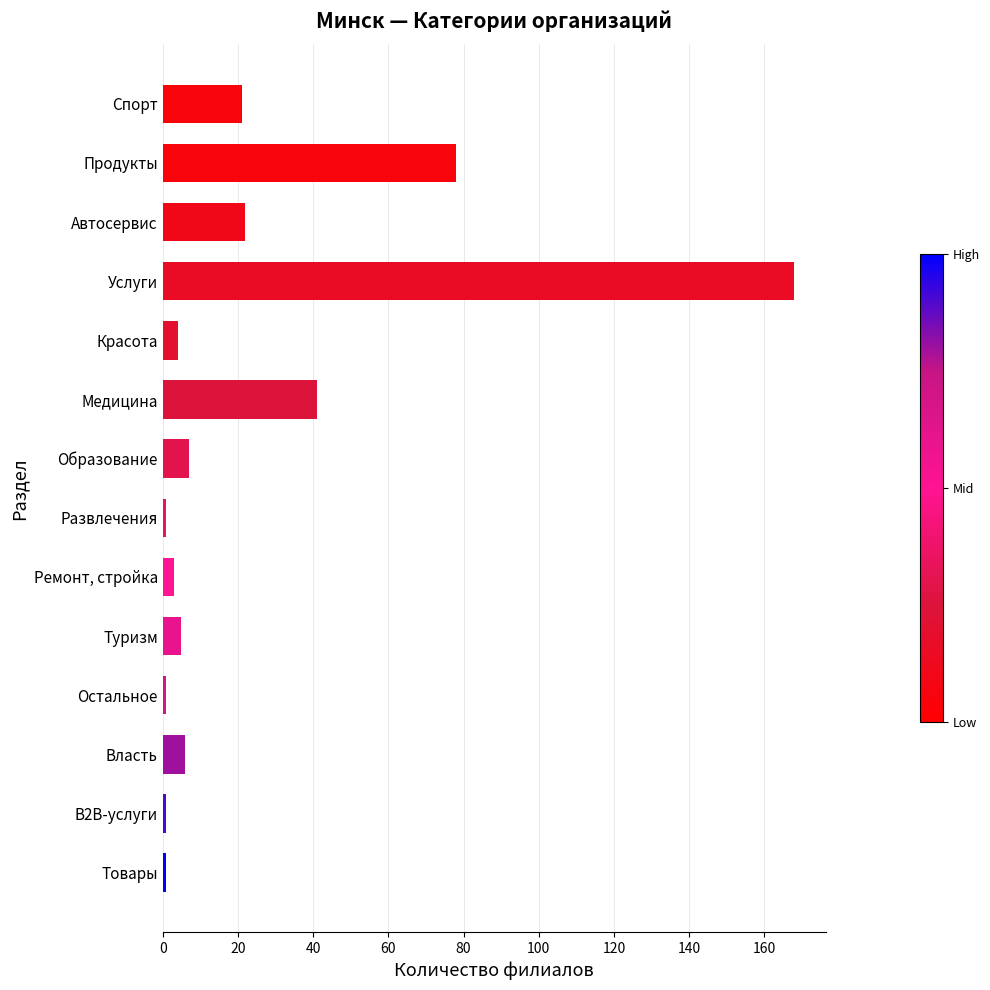

How many data points are less than 6?

7